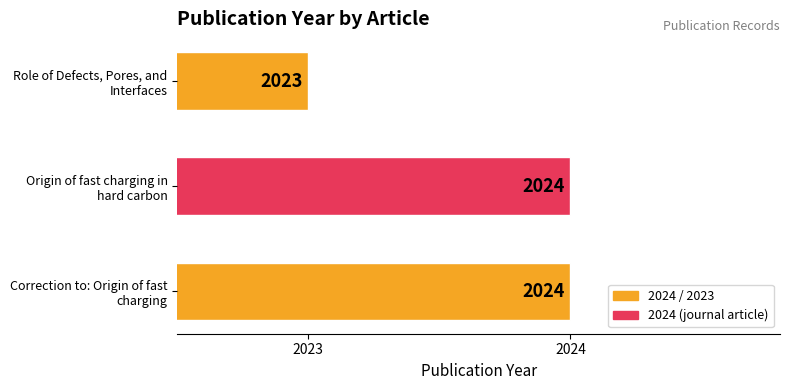

Which category has the lowest value across all series?

Role of Defects, Pores, and
Interfaces